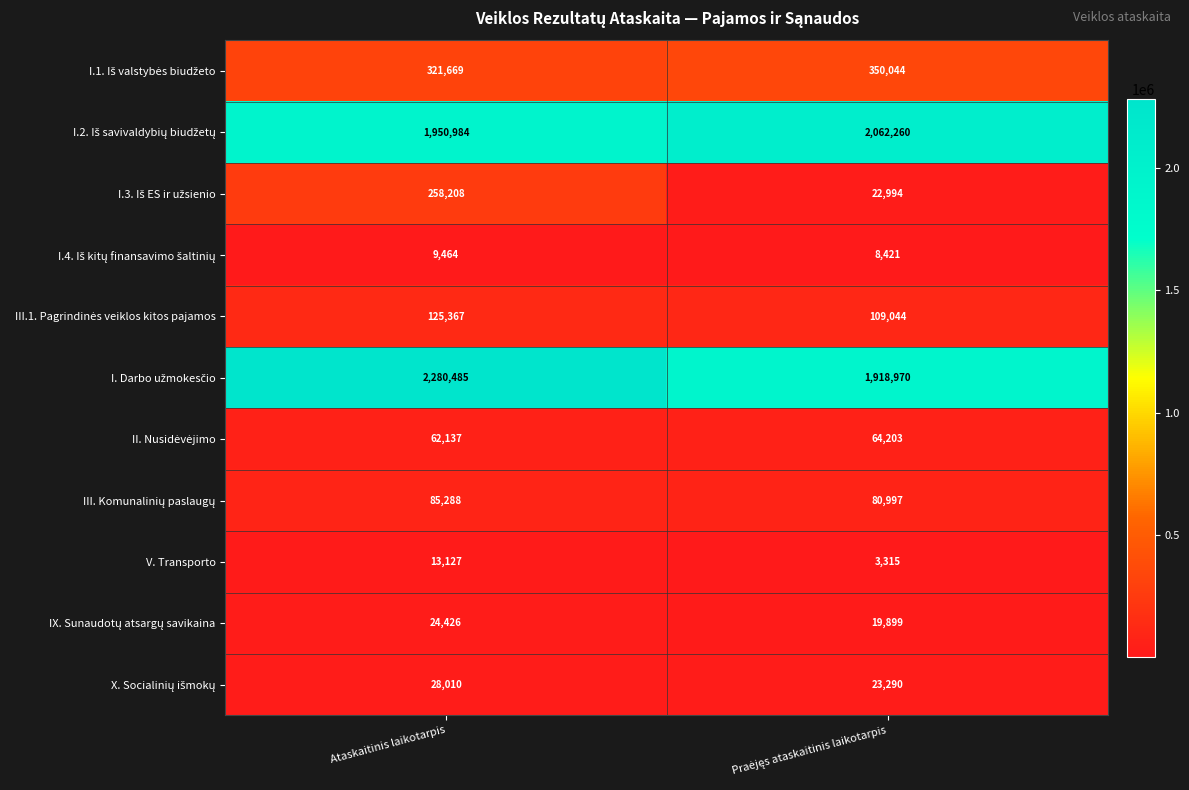

What is the total value across all series at Ataskaitinis laikotarpis?

5159165